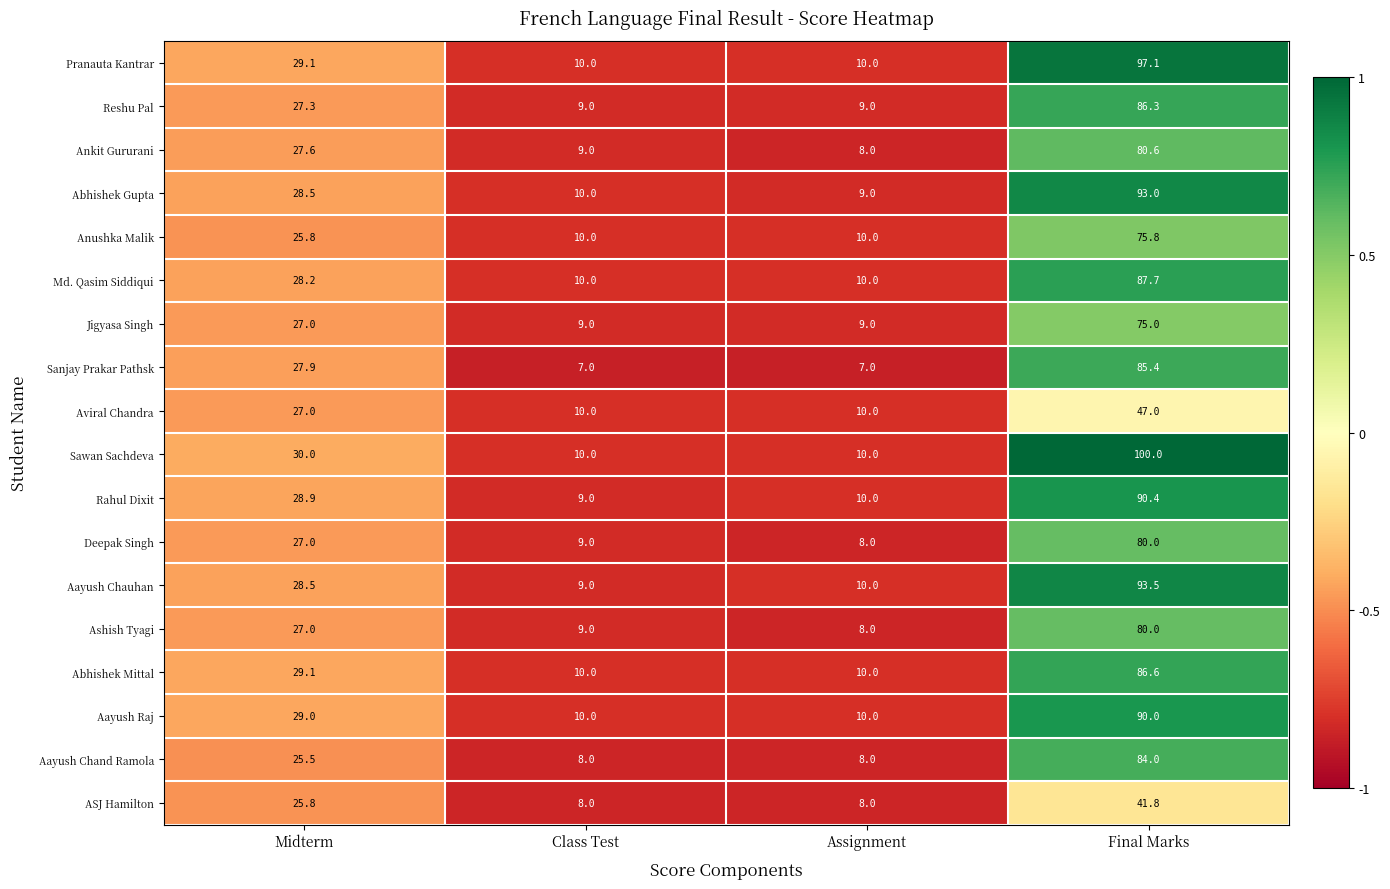

Where does the Ankit Gururani series first go above 27?

Midterm